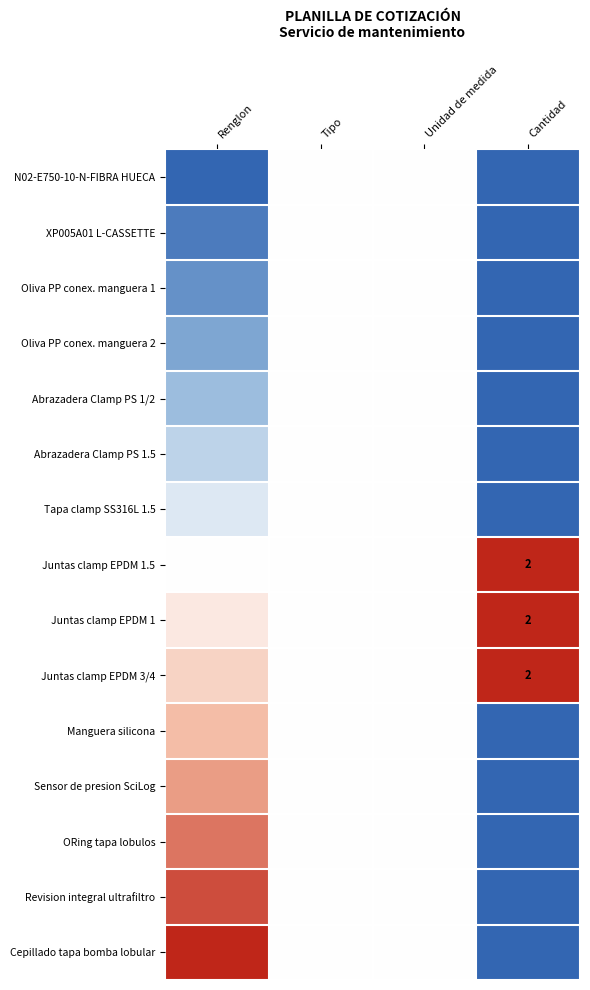

How many values in Cepillado tapa bomba lobular are above zero?

1